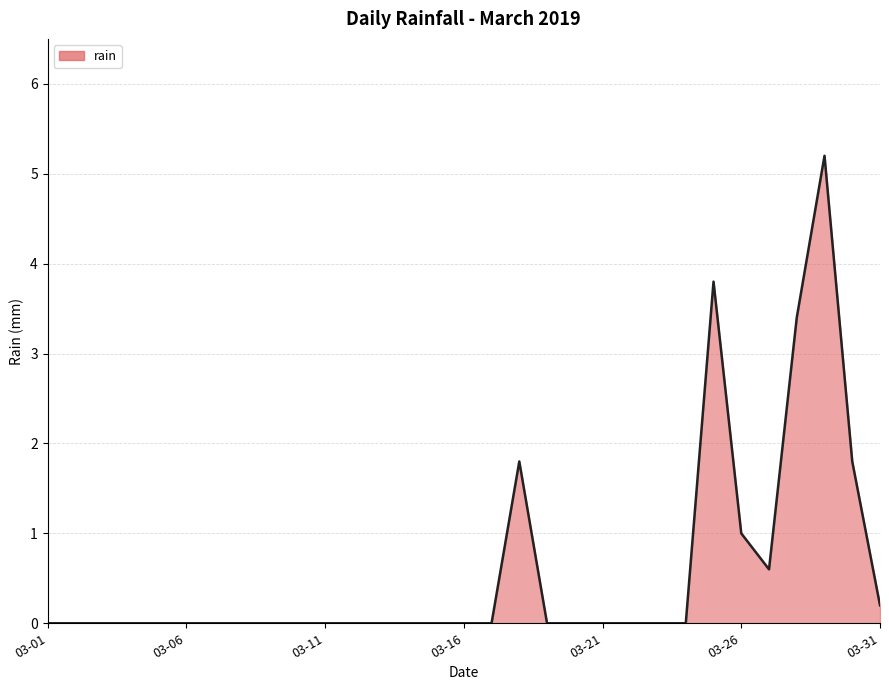

Reading left to right, transcribe all the data shown in this chart.

0.0	0.0	0.0	0.0	0.0	0.0	0.0	0.0	0.0	0.0	0.0	0.0	0.0	0.0	0.0	0.0	0.0	1.8	0.0	0.0	0.0	0.0	0.0	0.0	3.8	1.0	0.6	3.4	5.2	1.8	0.2